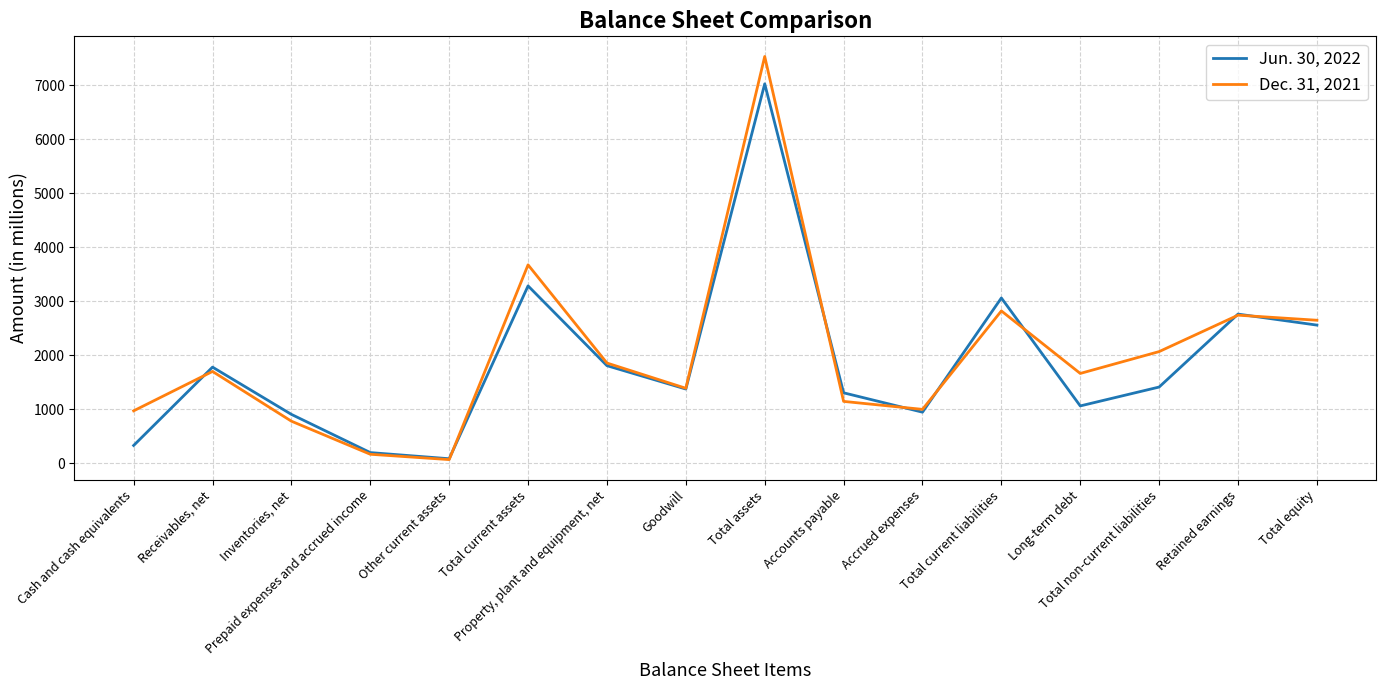

True or false: Jun. 30, 2022 has a value of 944 at Accrued expenses.

True